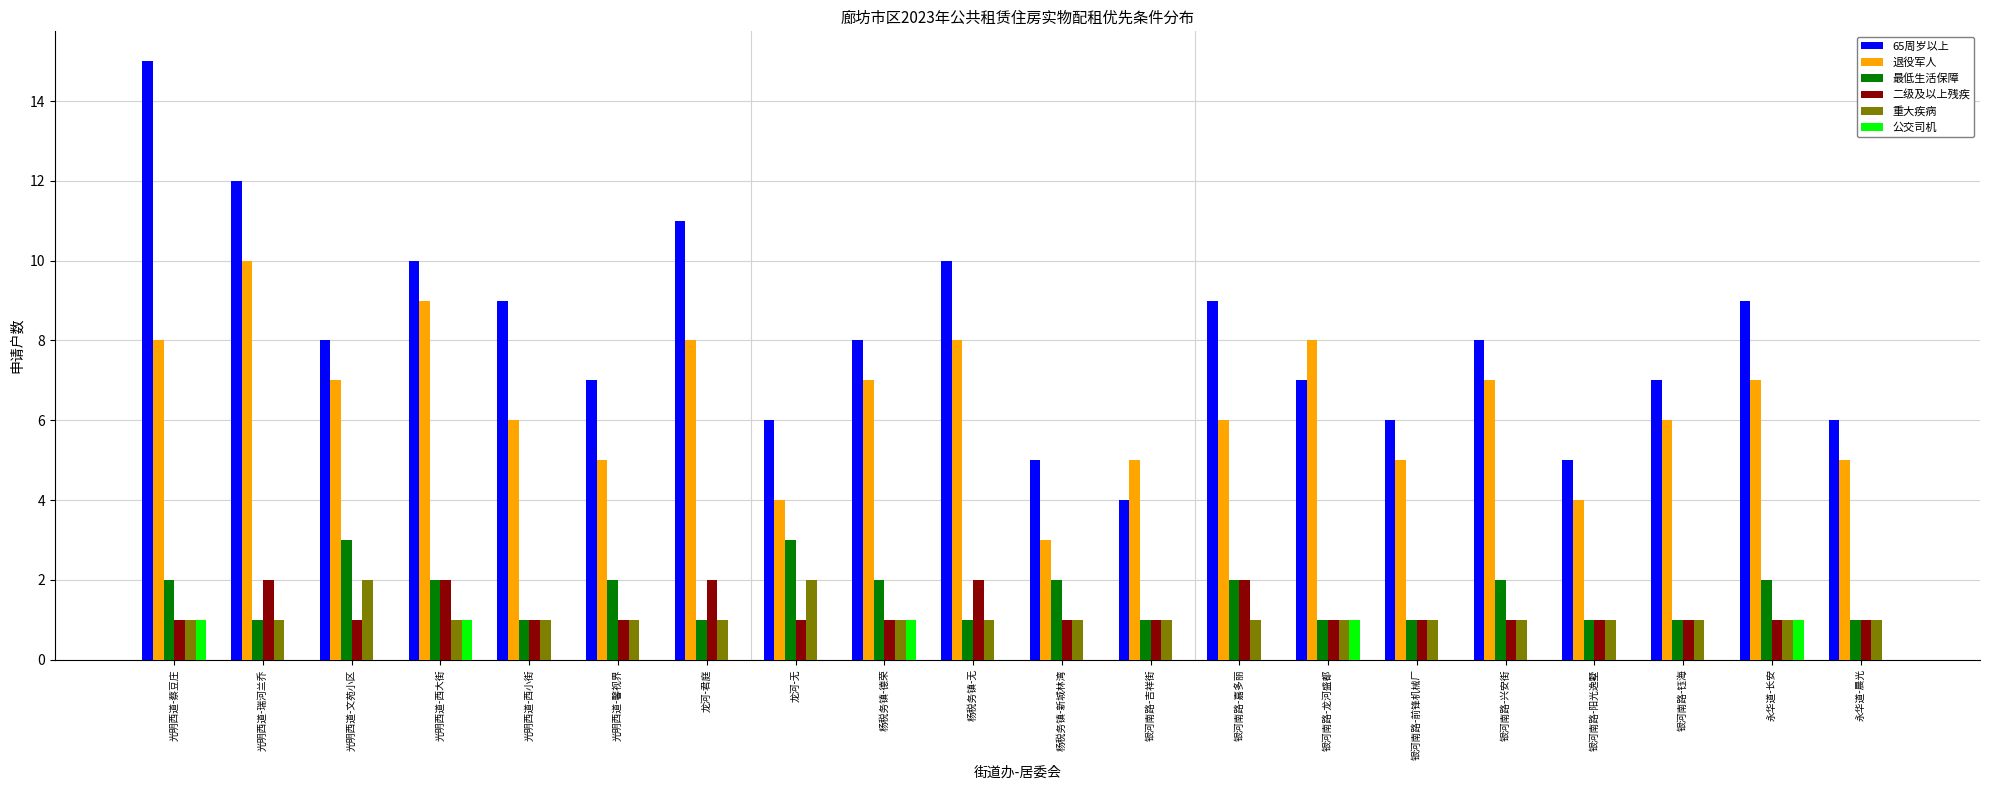

Reading left to right, transcribe all the data shown in this chart.

65周岁以上: 光明西道-蔡豆庄=15	光明西道-瑞河兰乔=12	光明西道-文苑小区=8	光明西道-西大街=10	光明西道-西小街=9	光明西道-馨视界=7	龙河-君庭=11	龙河-无=6	杨税务镇-德荣=8	杨税务镇-无=10	杨税务镇-新城林湾=5	银河南路-吉祥街=4	银河南路-嘉多丽=9	银河南路-龙河盛都=7	银河南路-前锋机械厂=6	银河南路-兴安街=8	银河南路-阳光逸墅=5	银河南路-钰海=7	永华道-长安=9	永华道-晨光=6
退役军人: 光明西道-蔡豆庄=8	光明西道-瑞河兰乔=10	光明西道-文苑小区=7	光明西道-西大街=9	光明西道-西小街=6	光明西道-馨视界=5	龙河-君庭=8	龙河-无=4	杨税务镇-德荣=7	杨税务镇-无=8	杨税务镇-新城林湾=3	银河南路-吉祥街=5	银河南路-嘉多丽=6	银河南路-龙河盛都=8	银河南路-前锋机械厂=5	银河南路-兴安街=7	银河南路-阳光逸墅=4	银河南路-钰海=6	永华道-长安=7	永华道-晨光=5
最低生活保障: 光明西道-蔡豆庄=2	光明西道-瑞河兰乔=1	光明西道-文苑小区=3	光明西道-西大街=2	光明西道-西小街=1	光明西道-馨视界=2	龙河-君庭=1	龙河-无=3	杨税务镇-德荣=2	杨税务镇-无=1	杨税务镇-新城林湾=2	银河南路-吉祥街=1	银河南路-嘉多丽=2	银河南路-龙河盛都=1	银河南路-前锋机械厂=1	银河南路-兴安街=2	银河南路-阳光逸墅=1	银河南路-钰海=1	永华道-长安=2	永华道-晨光=1
二级及以上残疾: 光明西道-蔡豆庄=1	光明西道-瑞河兰乔=2	光明西道-文苑小区=1	光明西道-西大街=2	光明西道-西小街=1	光明西道-馨视界=1	龙河-君庭=2	龙河-无=1	杨税务镇-德荣=1	杨税务镇-无=2	杨税务镇-新城林湾=1	银河南路-吉祥街=1	银河南路-嘉多丽=2	银河南路-龙河盛都=1	银河南路-前锋机械厂=1	银河南路-兴安街=1	银河南路-阳光逸墅=1	银河南路-钰海=1	永华道-长安=1	永华道-晨光=1
重大疾病: 光明西道-蔡豆庄=1	光明西道-瑞河兰乔=1	光明西道-文苑小区=2	光明西道-西大街=1	光明西道-西小街=1	光明西道-馨视界=1	龙河-君庭=1	龙河-无=2	杨税务镇-德荣=1	杨税务镇-无=1	杨税务镇-新城林湾=1	银河南路-吉祥街=1	银河南路-嘉多丽=1	银河南路-龙河盛都=1	银河南路-前锋机械厂=1	银河南路-兴安街=1	银河南路-阳光逸墅=1	银河南路-钰海=1	永华道-长安=1	永华道-晨光=1
公交司机: 光明西道-蔡豆庄=1	光明西道-瑞河兰乔=0	光明西道-文苑小区=0	光明西道-西大街=1	光明西道-西小街=0	光明西道-馨视界=0	龙河-君庭=0	龙河-无=0	杨税务镇-德荣=1	杨税务镇-无=0	杨税务镇-新城林湾=0	银河南路-吉祥街=0	银河南路-嘉多丽=0	银河南路-龙河盛都=1	银河南路-前锋机械厂=0	银河南路-兴安街=0	银河南路-阳光逸墅=0	银河南路-钰海=0	永华道-长安=1	永华道-晨光=0